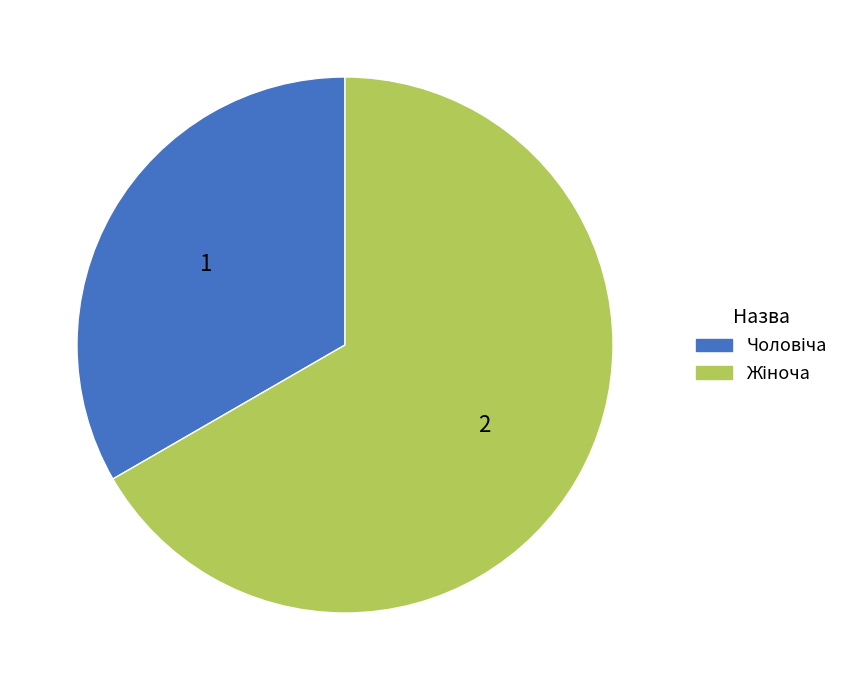

Is there a majority slice in this chart?

Yes